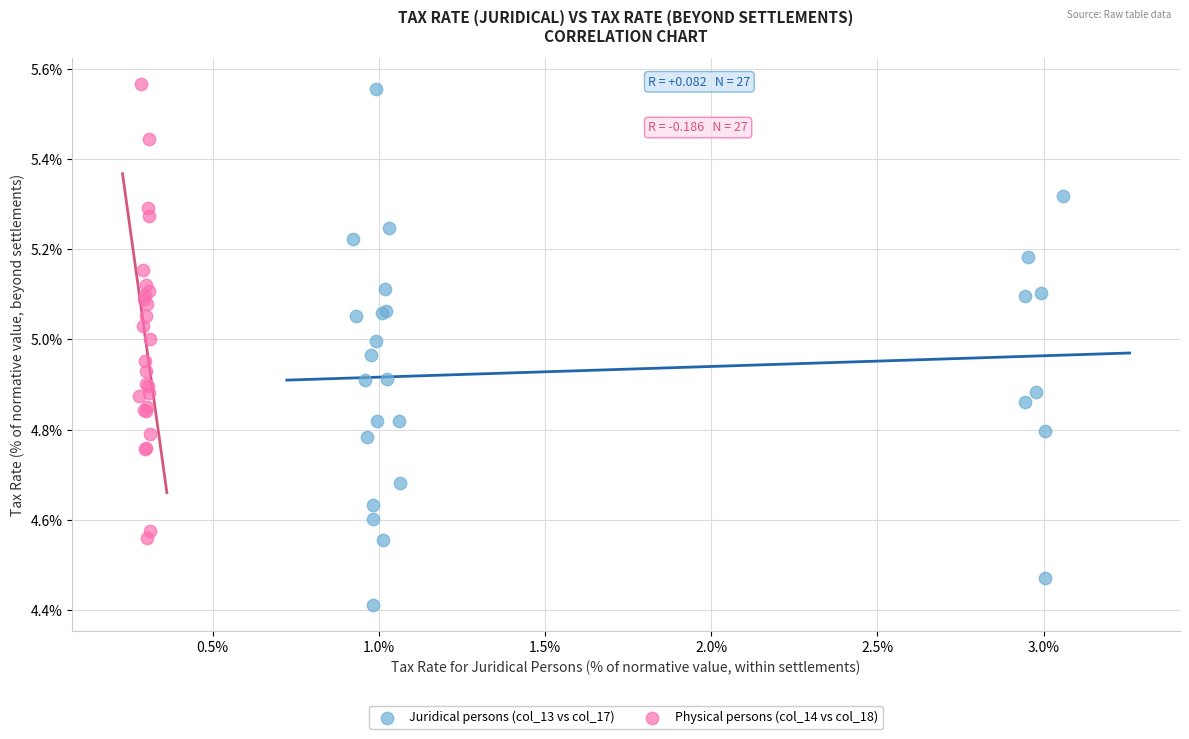

Which series reaches the minimum Y coordinate?

Juridical persons (col_13 vs col_17)